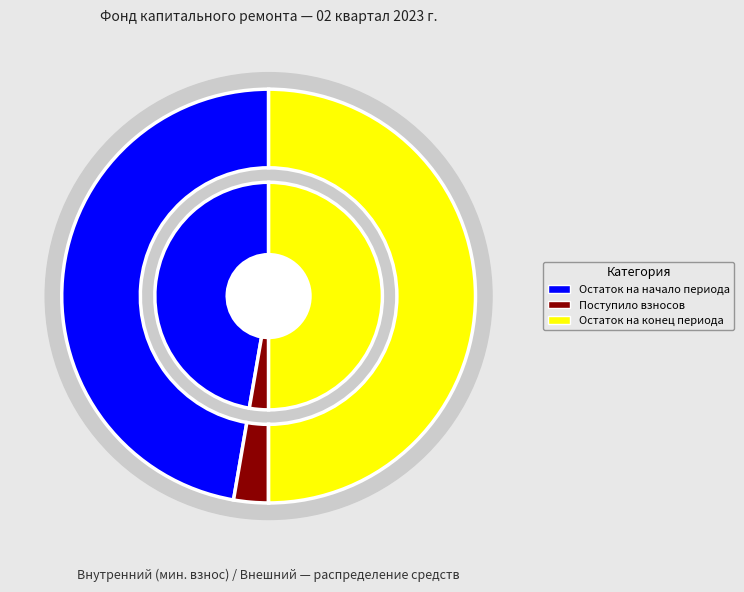

Which category has the biggest portion of the pie?

Остаток на конец периода